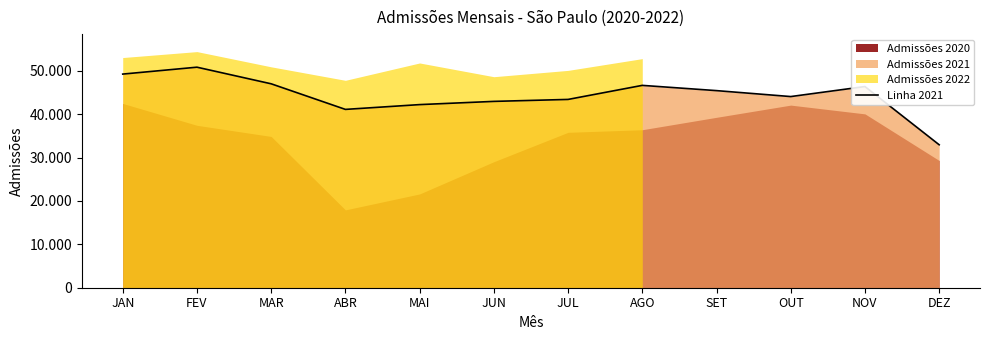

How many categories are shown in the chart?

12